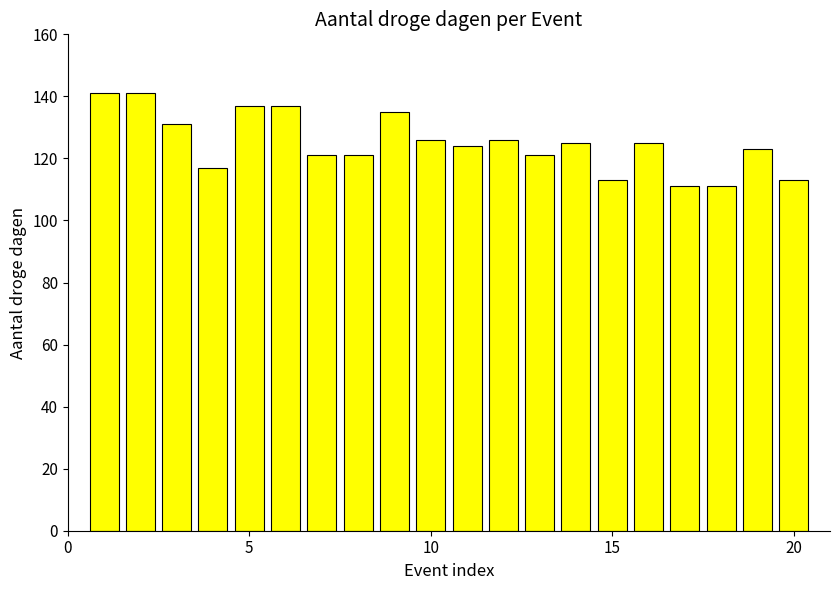

What is the greatest value displayed?

141